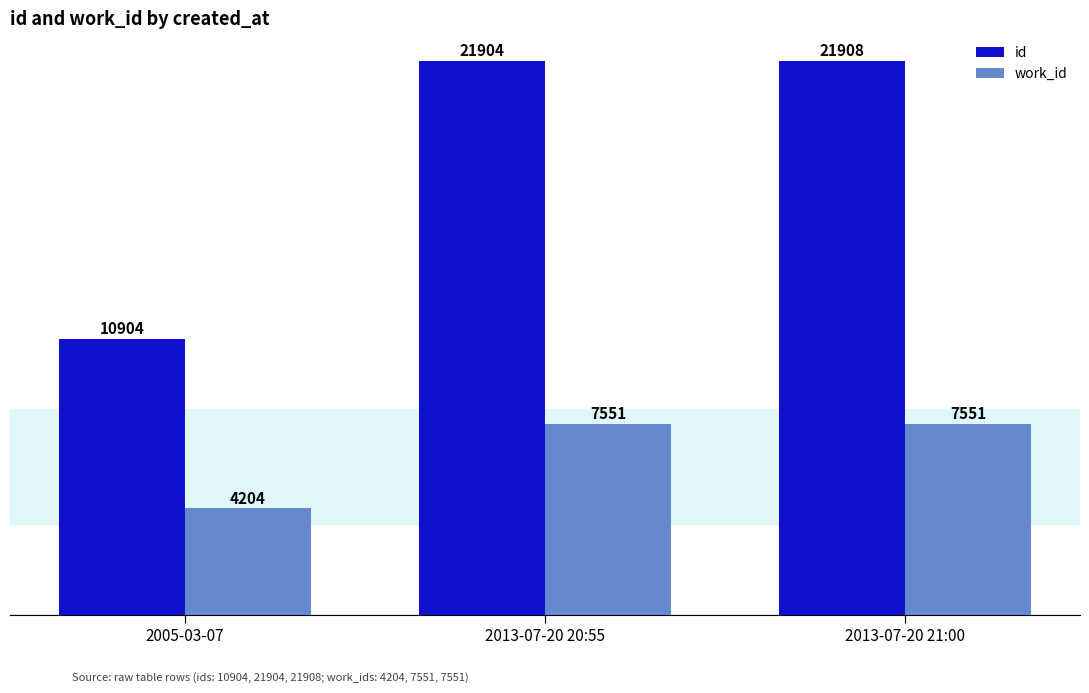

What is the minimum value shown in the chart?

4204